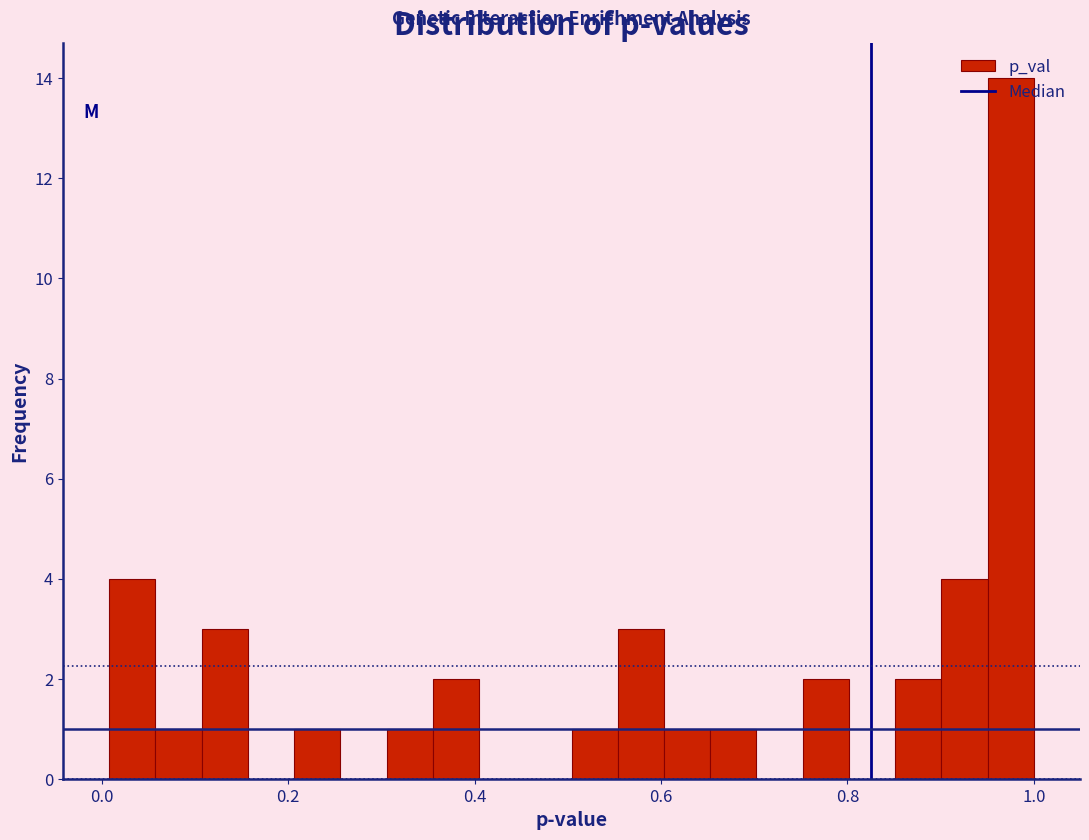

Around what value on the x-axis is the tallest bar? Give the approximate position of its centre, as read against the axis.

0.98